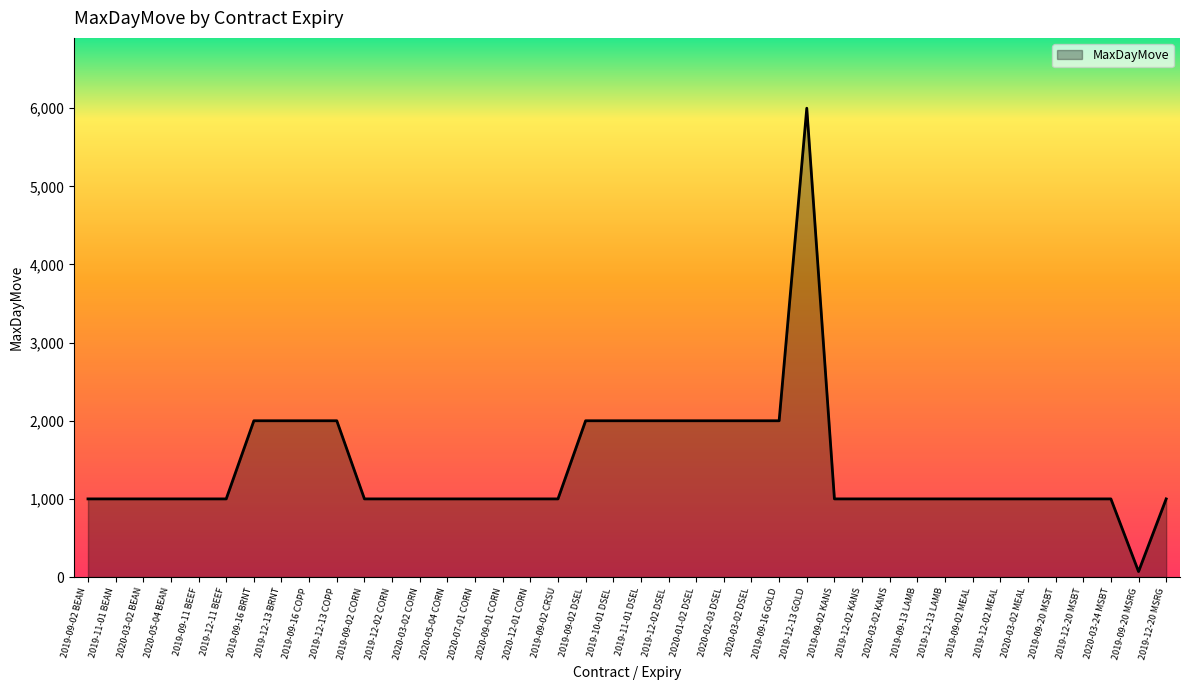

The value at 2019-12-20 MSRG is 1628. True or false?

False